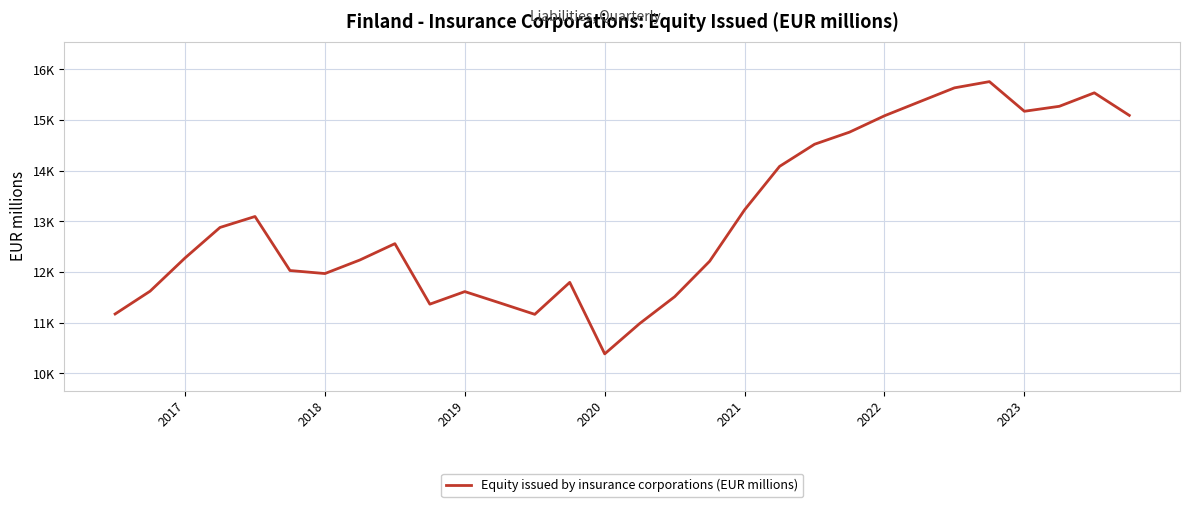

What is the sum of all values?

391839